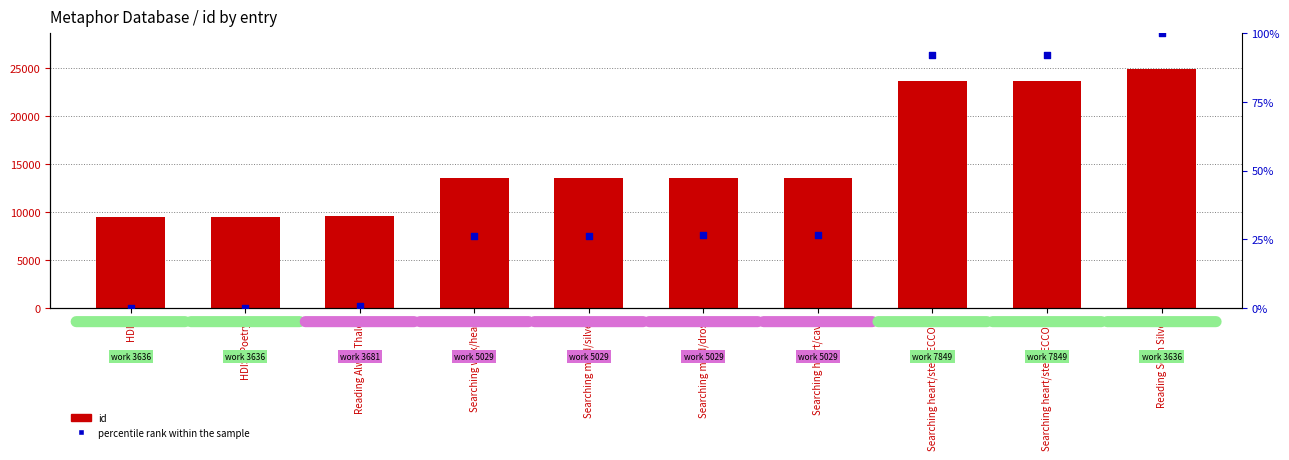

Which series contains the highest Y value?

id